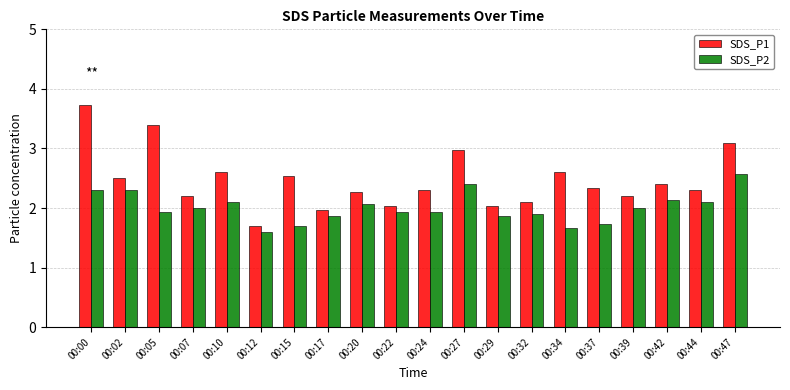

Rank the series by their average value, from highest to lowest.

SDS_P1, SDS_P2